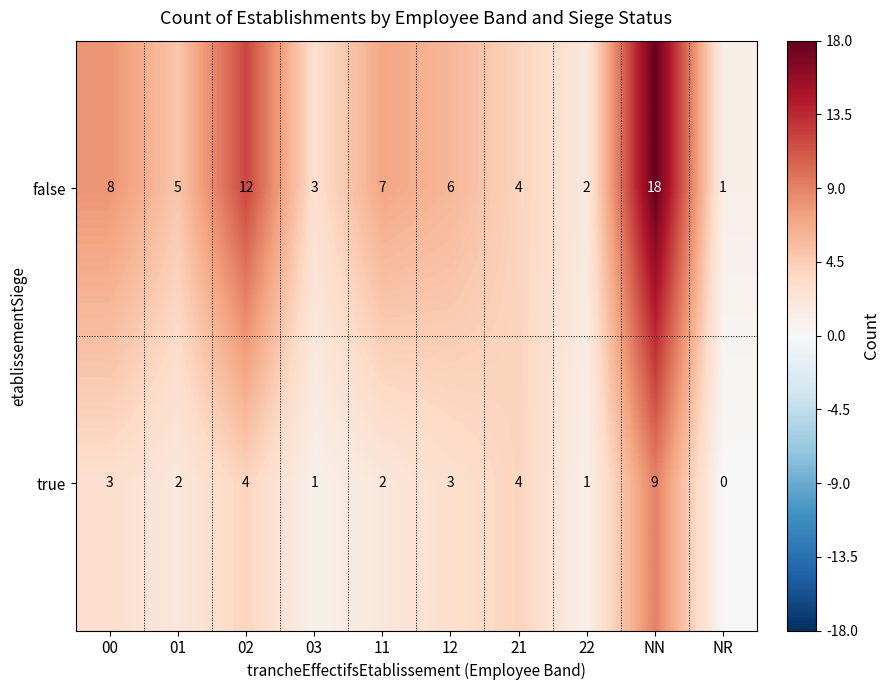

Reading right to left, transcribe all the data shown in this chart.

false: 1	18	2	4	6	7	3	12	5	8
true: 0	9	1	4	3	2	1	4	2	3